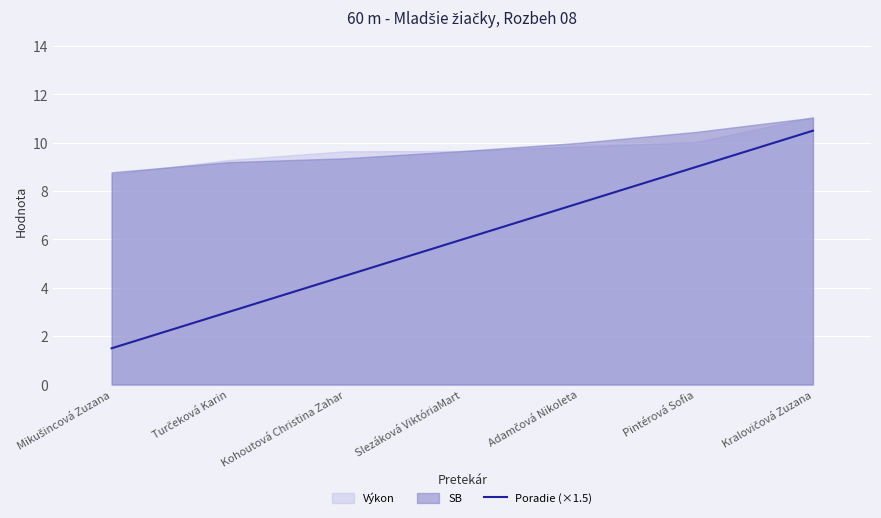

What is the smallest value displayed?

1.5